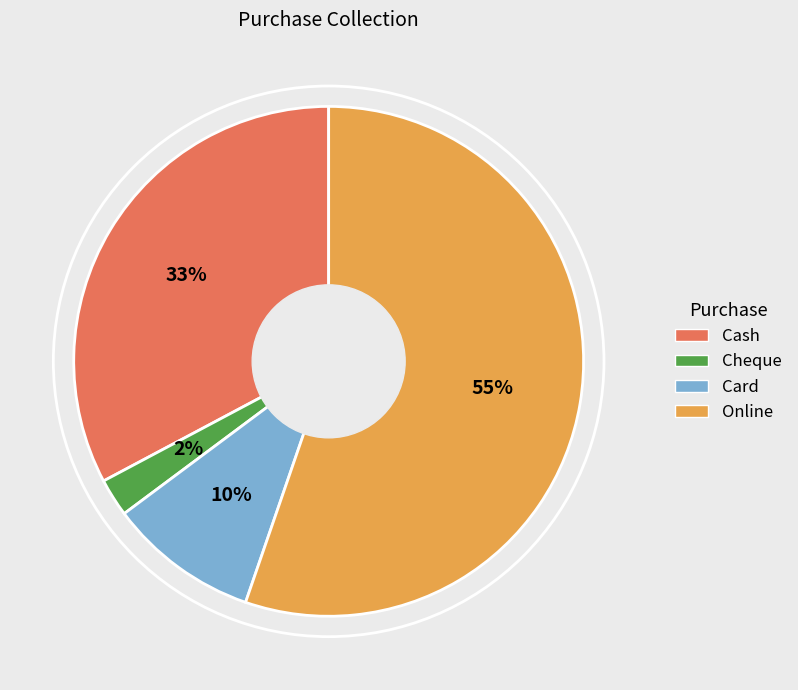

Which category has the smallest portion of the pie?

Cheque